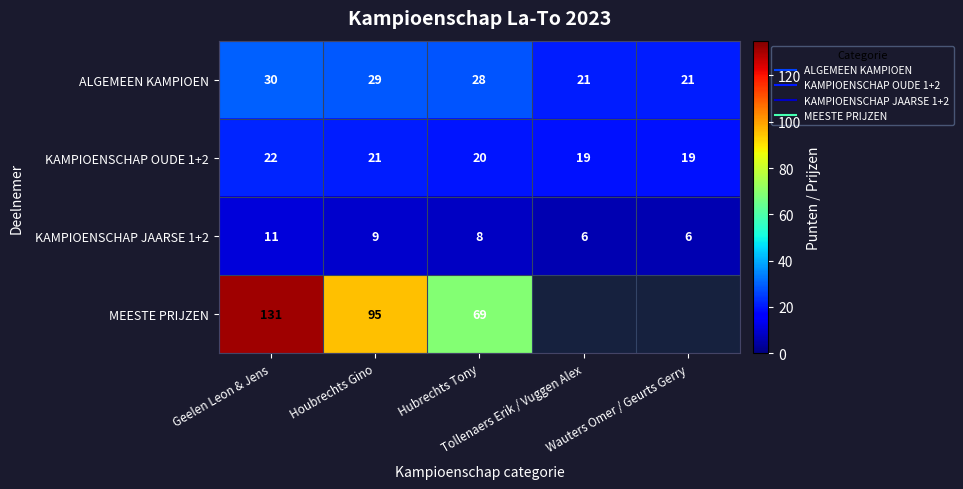

Which category has the highest value in the KAMPIOENSCHAP OUDE 1+2 series?

Geelen Leon & Jens